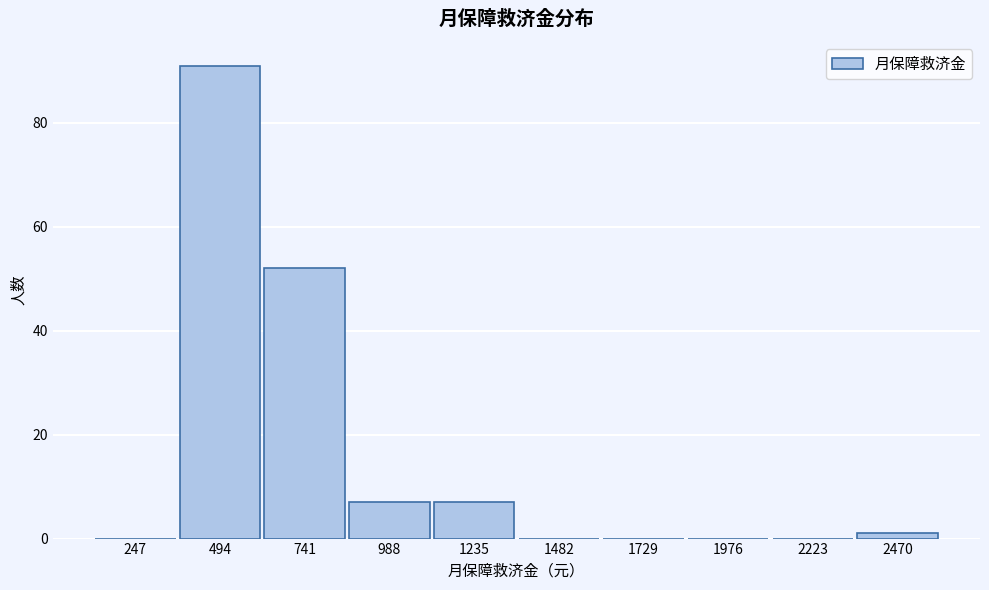

Reading right to left, what are all the values shown in this chart?

2470=1	2223=0	1976=0	1729=0	1482=0	1235=7	988=7	741=52	494=91	247=0